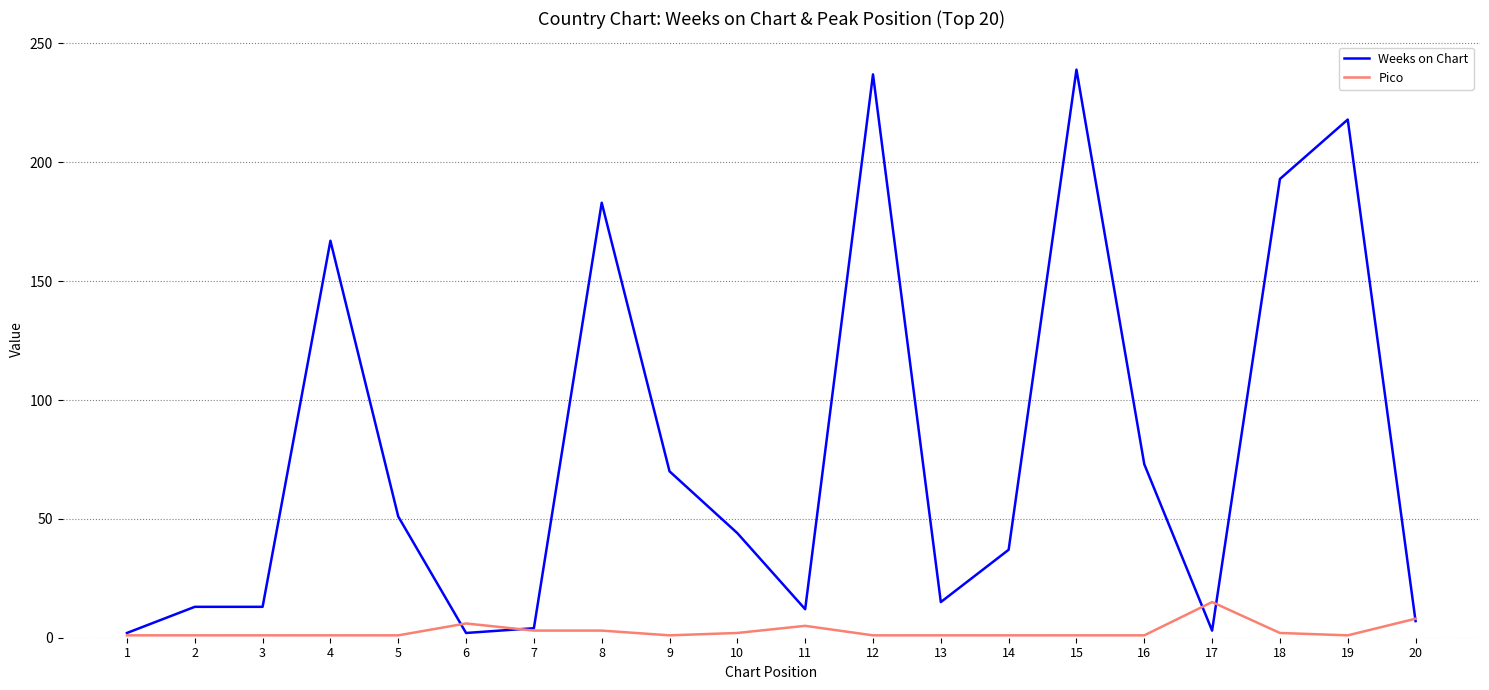

List the series in order of their overall mean, highest first.

Weeks on Chart, Pico